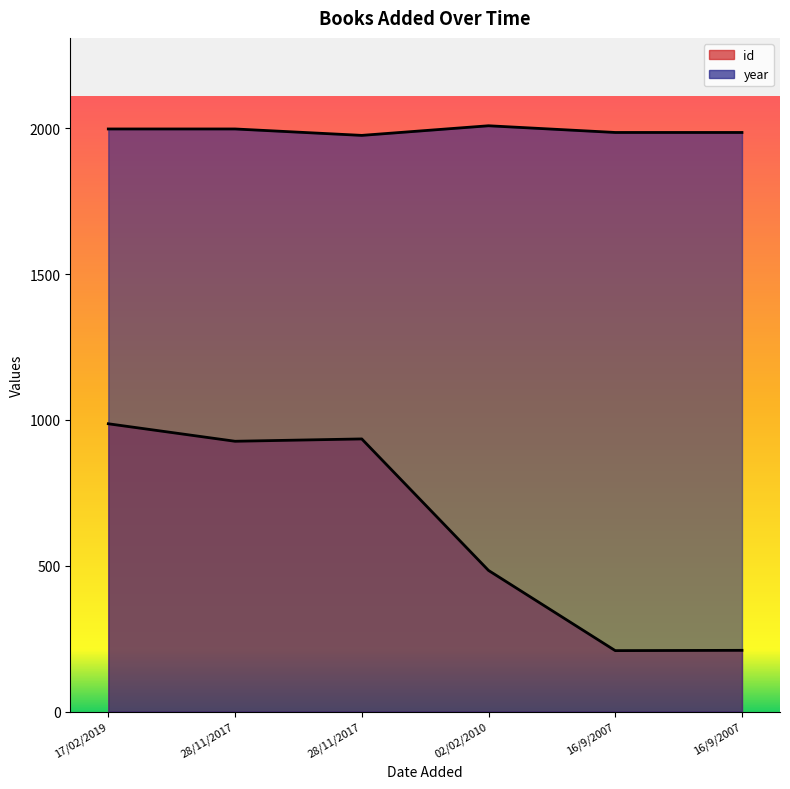

What is the maximum value shown in the chart?

2009